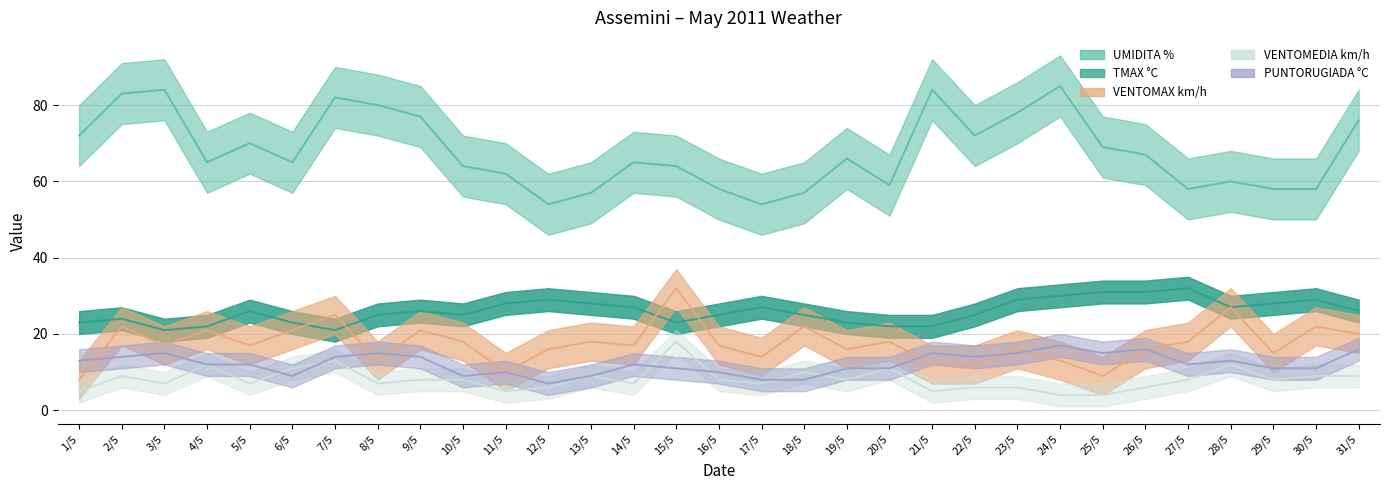

At which label does UMIDITA % first exceed 65?

1/5